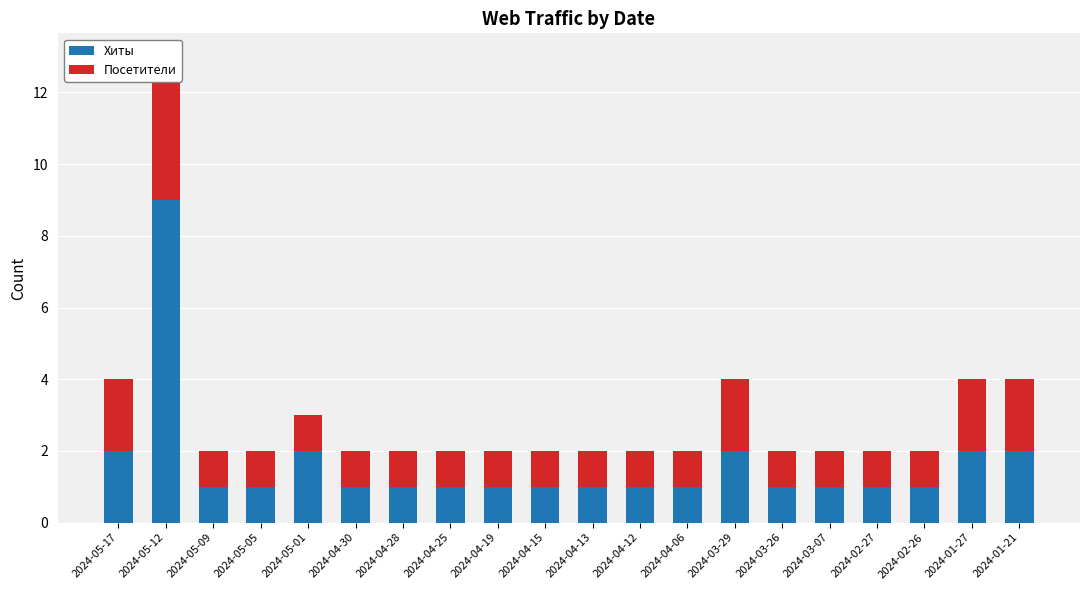

Reading left to right, what are all the values shown in this chart?

Хиты: 2	9	1	1	2	1	1	1	1	1	1	1	1	2	1	1	1	1	2	2
Посетители: 2	4	1	1	1	1	1	1	1	1	1	1	1	2	1	1	1	1	2	2